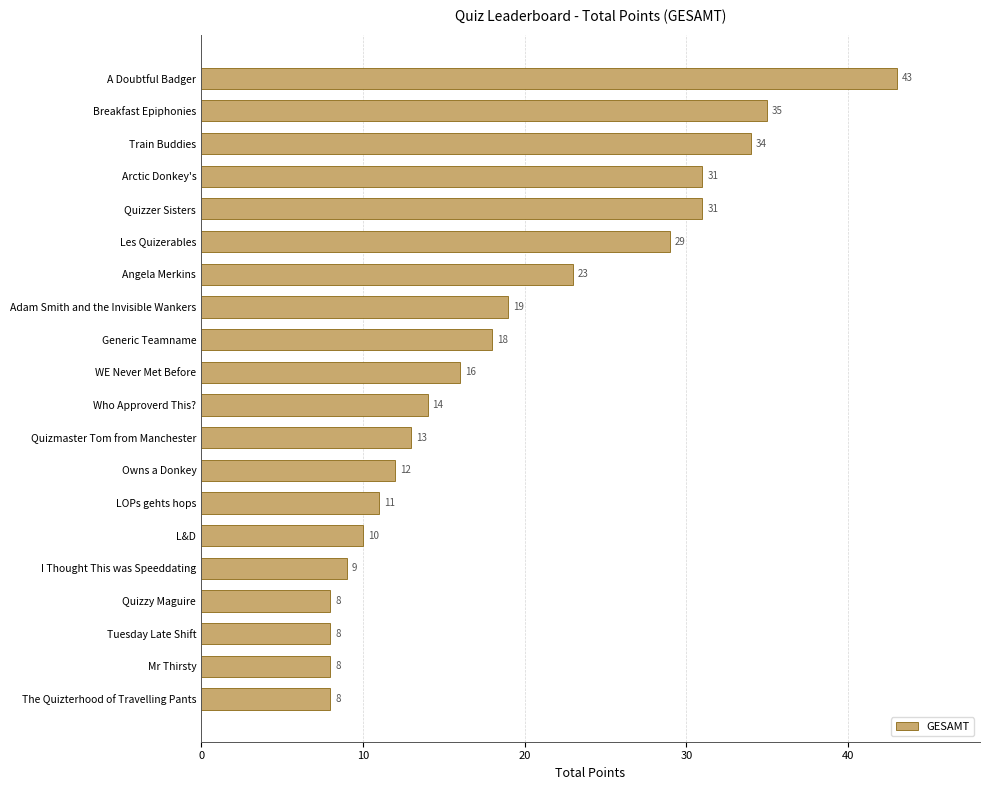

What position from the bottom is Quizzy Maguire?

4